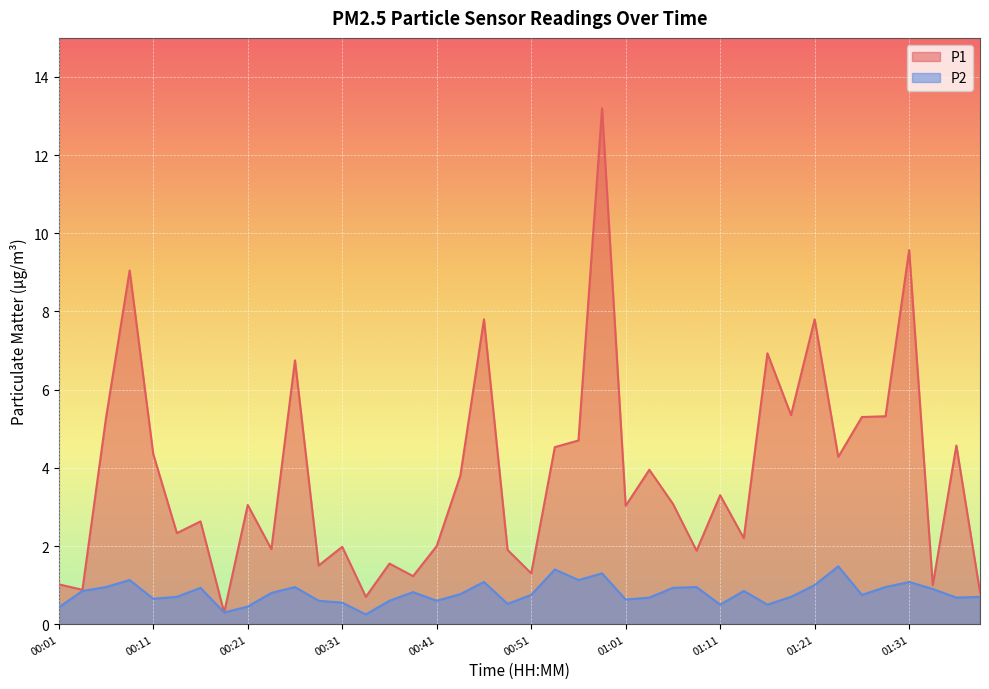

True or false: P1 has a value of 7.8 at 00:46.

True